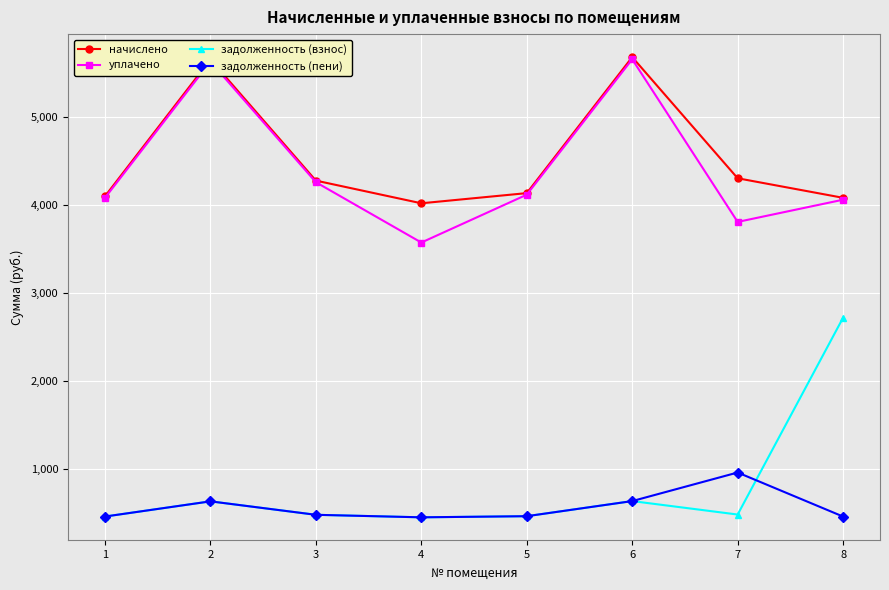

What is the difference between the highest and lowest values at 1?

3640.1